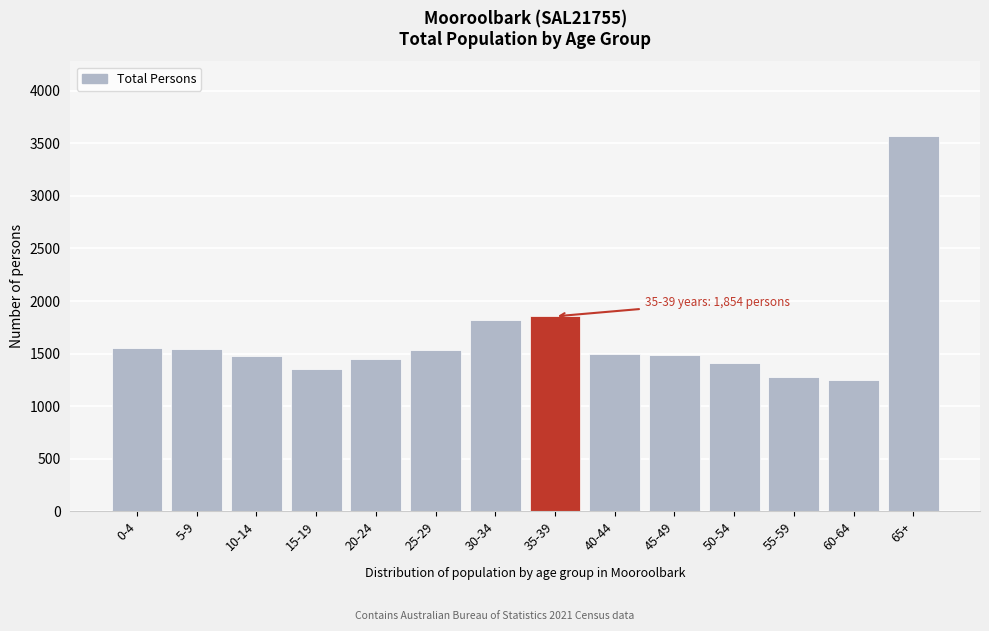

Approximately how many times larger is the value at 15-19 compared to 60-64?

1.1